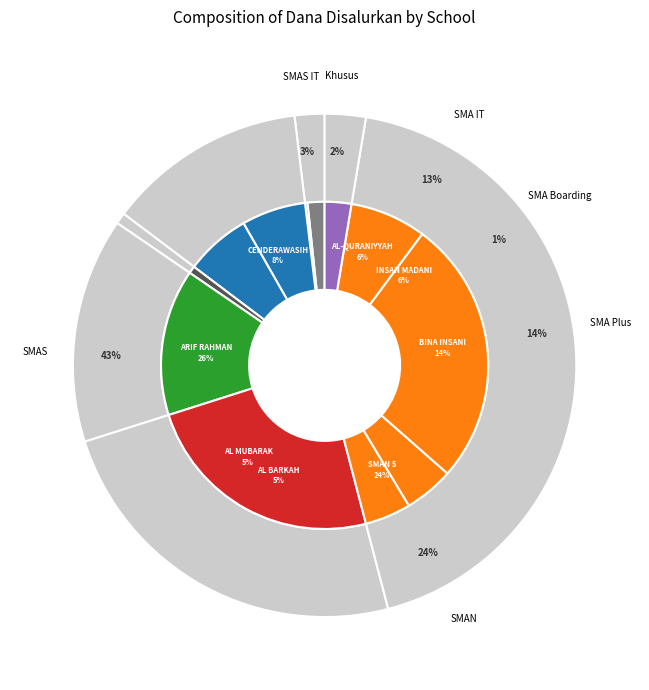

How many slices are in this pie chart?

12